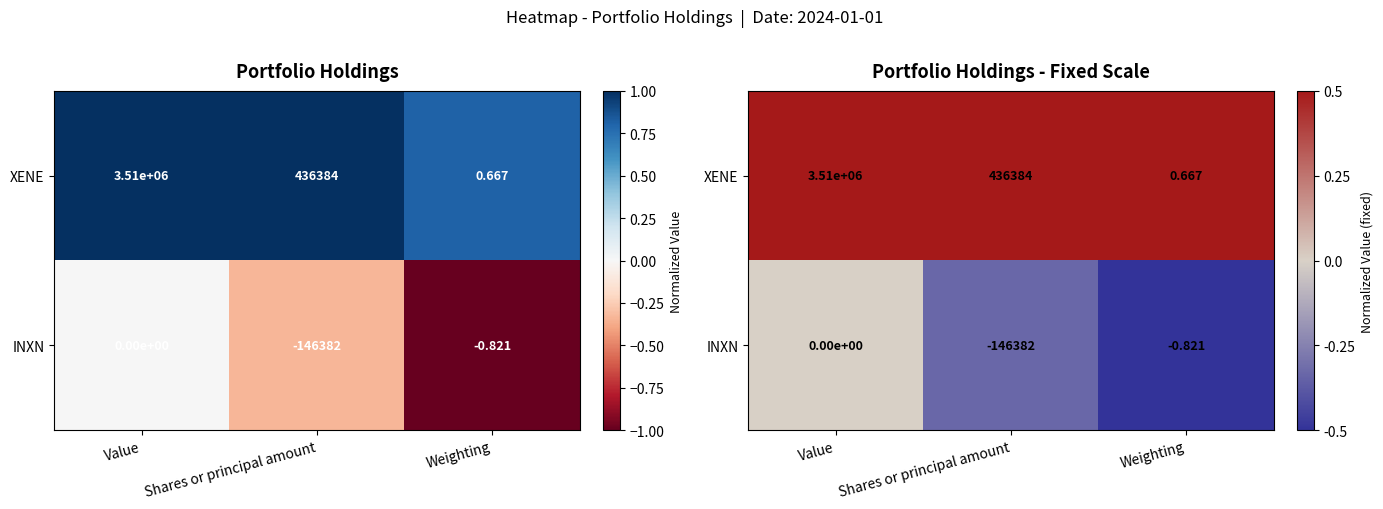

At which label does XENE reach its minimum?

Weighting